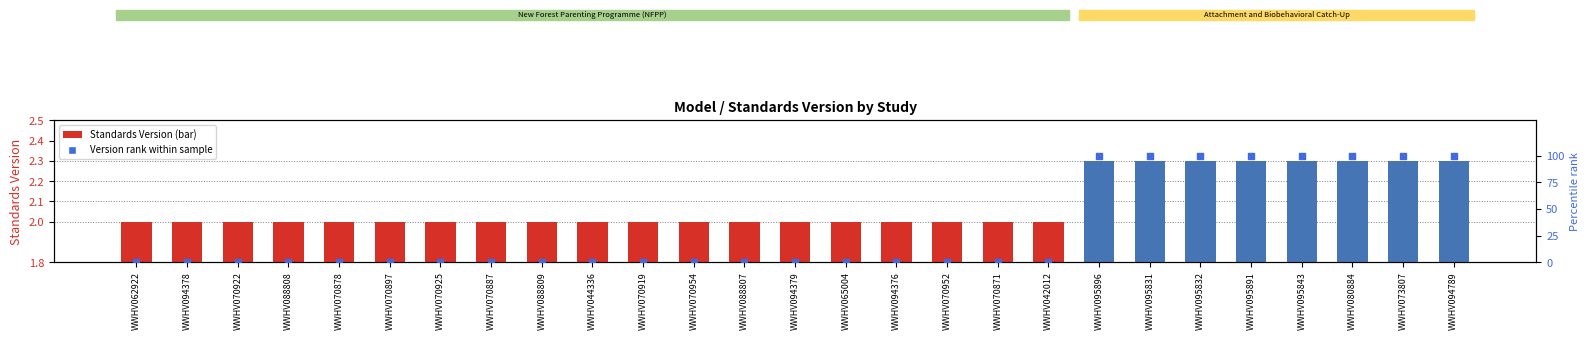

At which category is the sum across all series the highest?

WWHV095896